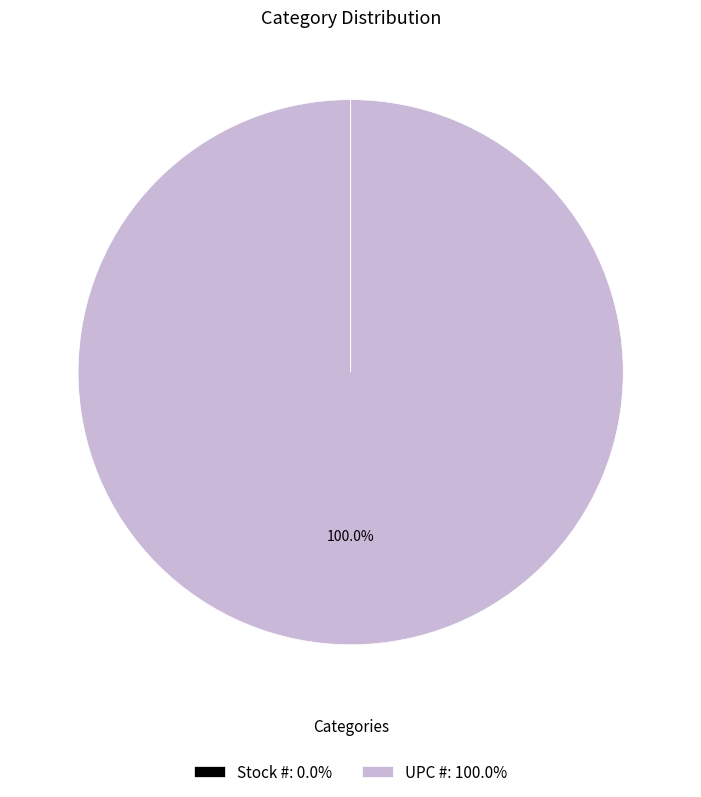

Does UPC #: 100.0% represent more than half of the total?

Yes